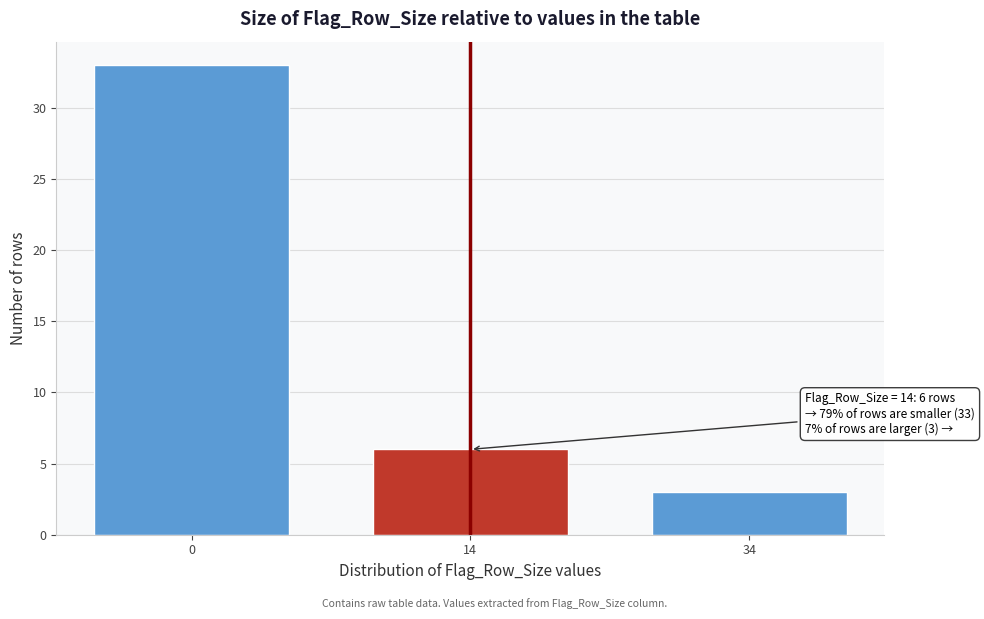

Reading left to right, list all the values displayed in this chart.

33	6	3